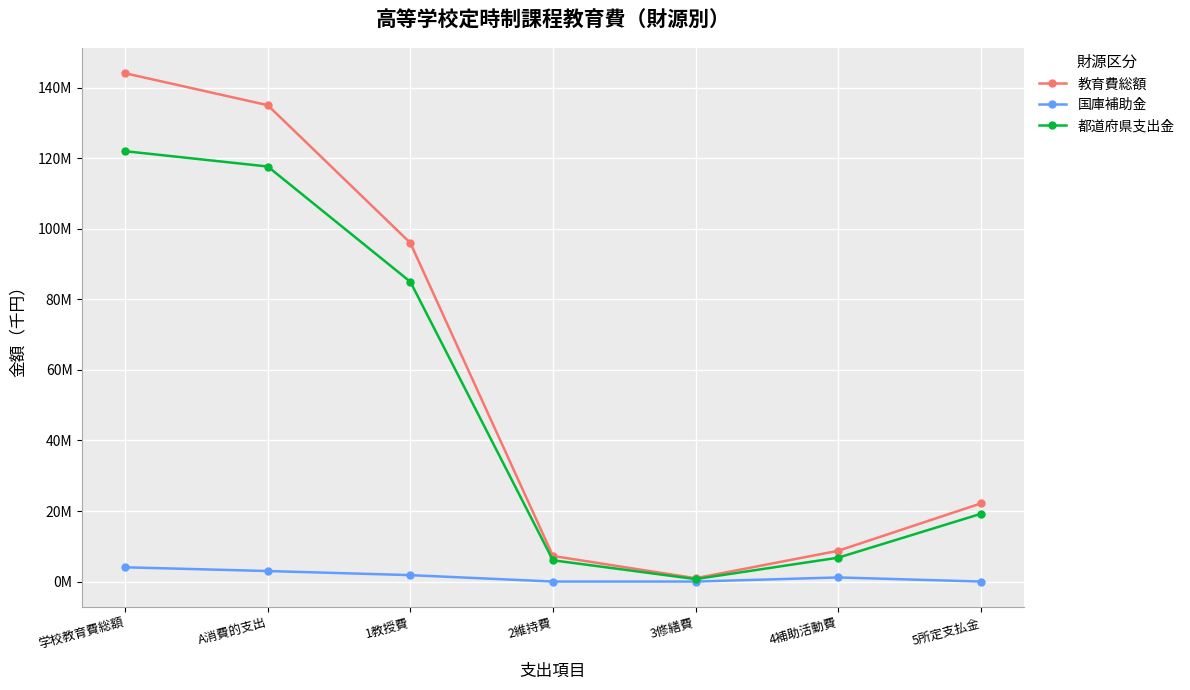

What is the sum of all 都道府県支出金 values?

357382210